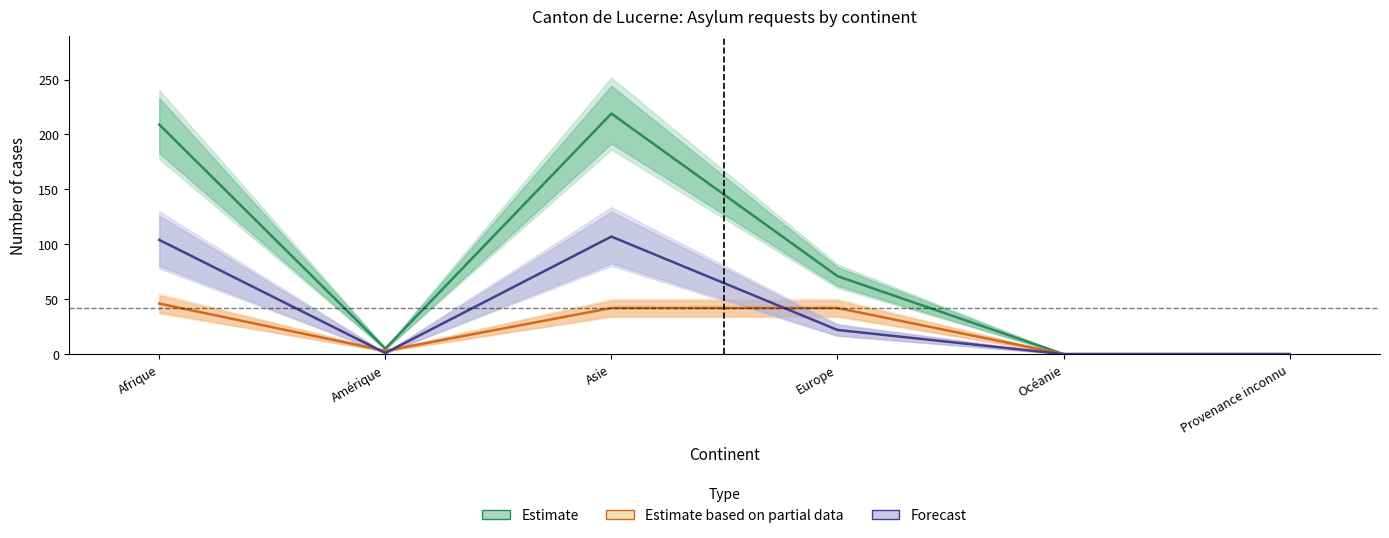

Where is Estimate nearest to the value 109?

Europe